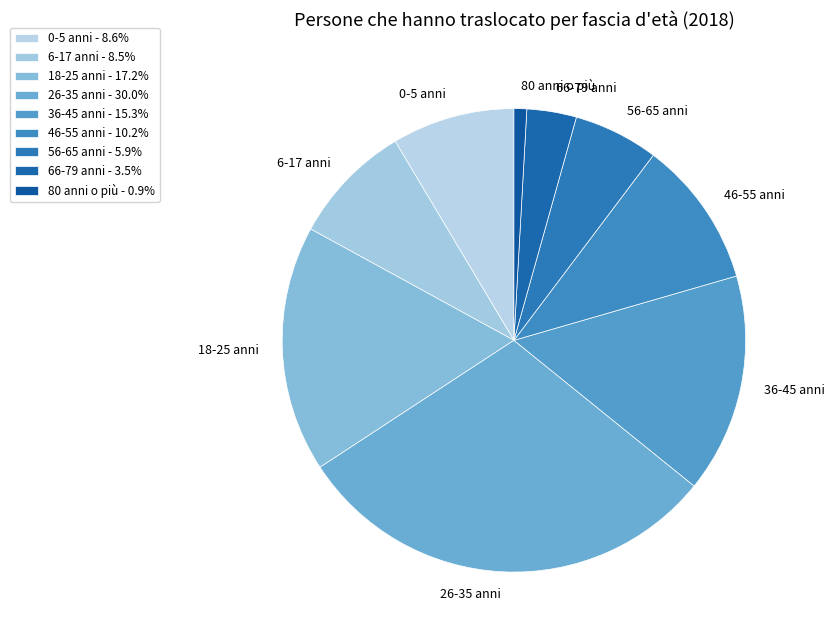

True or false: 46-55 anni accounts for 10% of the total.

True